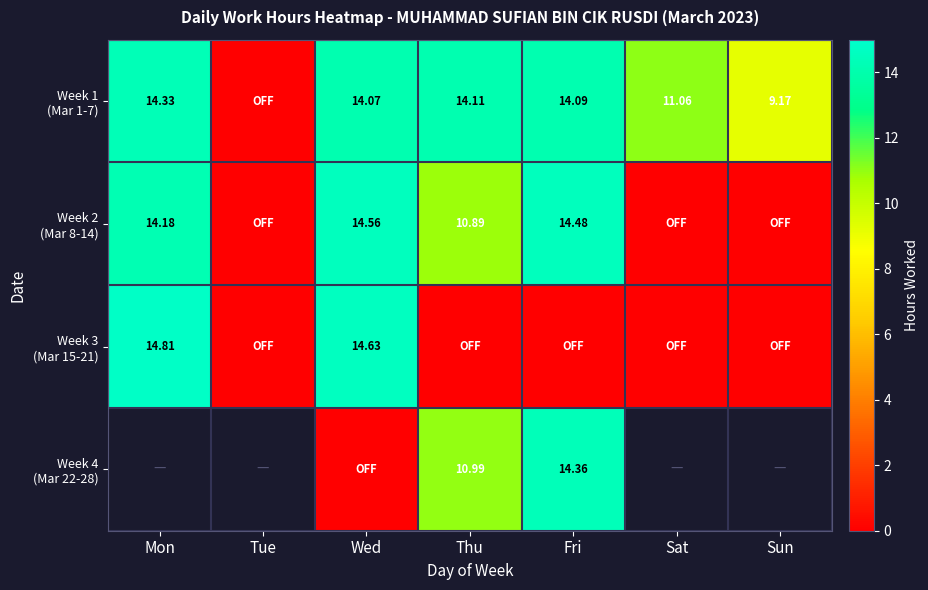

Rank the series at Sun from lowest to highest value.

Week 2 (Mar 8-14), Week 3 (Mar 15-21), Week 4 (Mar 22-28), Week 1 (Mar 1-7)